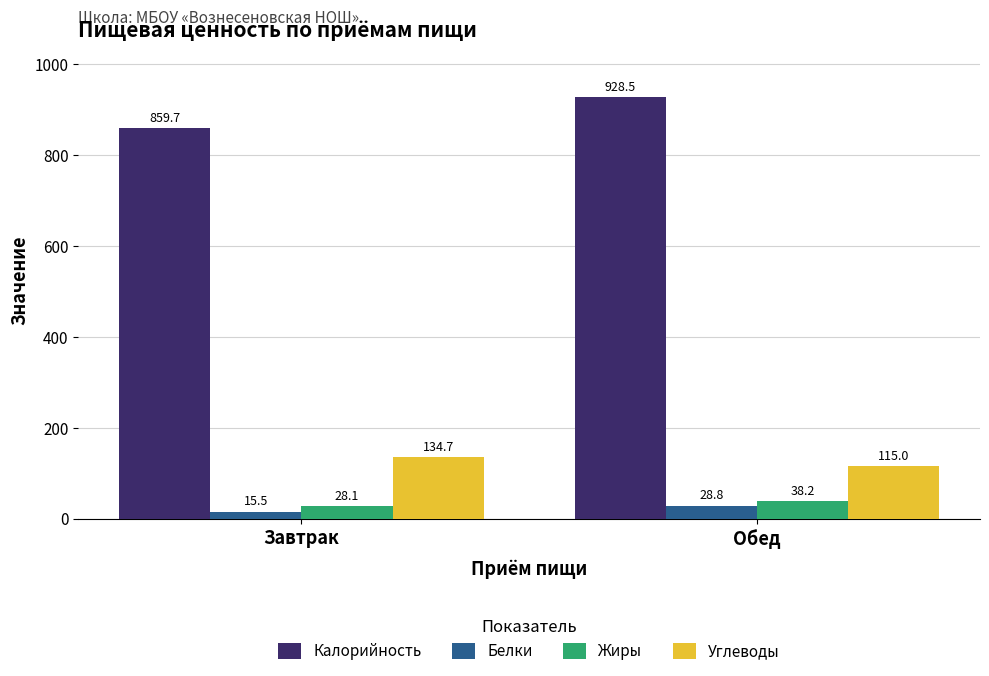

How many bars are there in total?

8